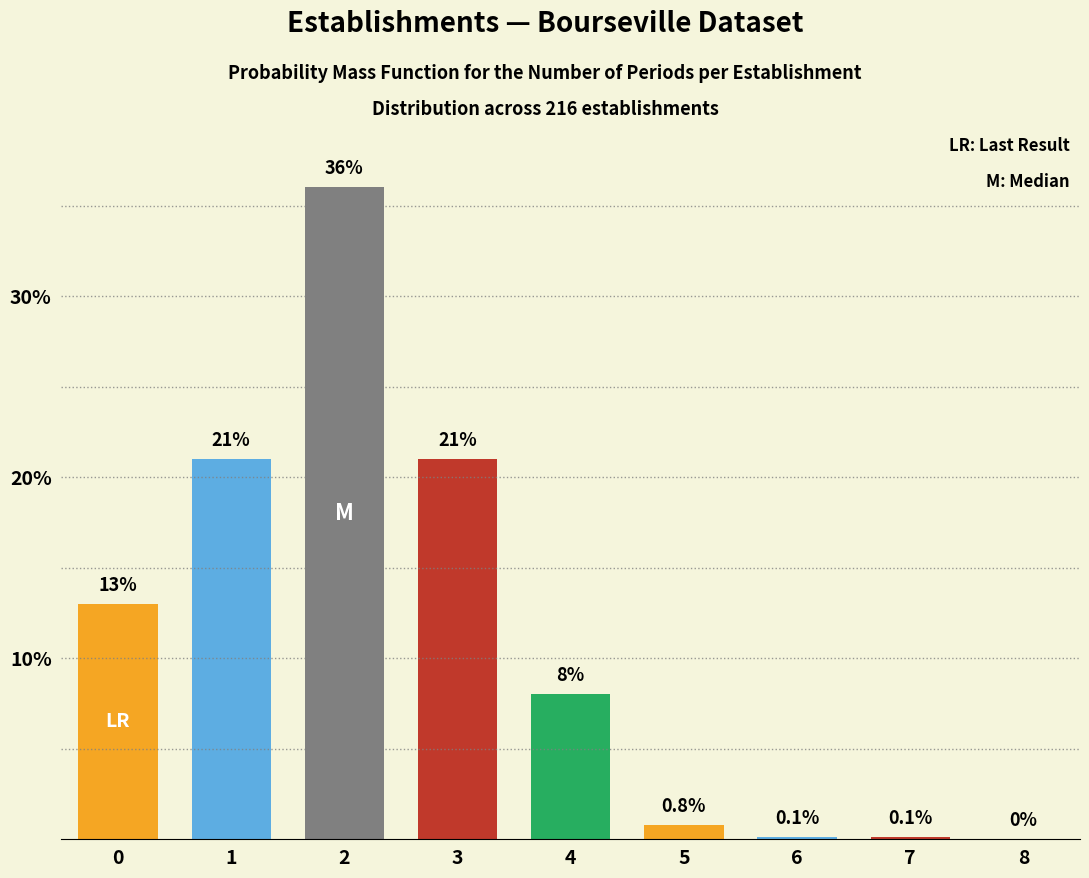

Reading left to right, transcribe all the data shown in this chart.

0=13.0	1=21.0	2=36.0	3=21.0	4=8.0	5=0.8	6=0.1	7=0.1	8=0.0